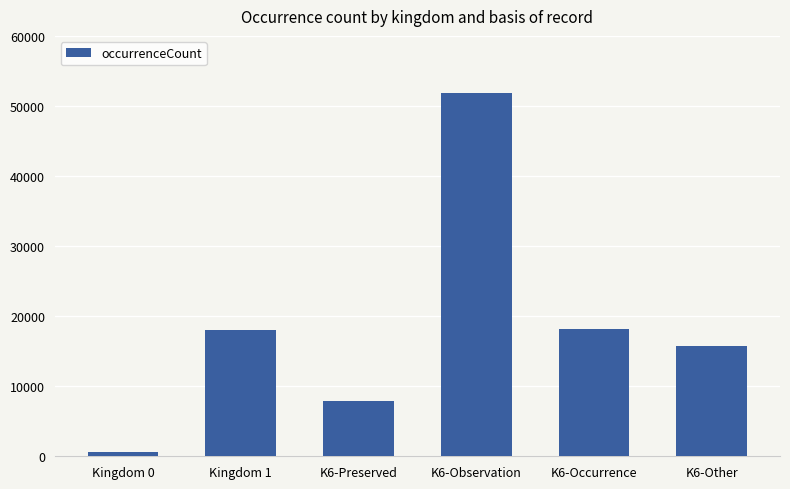

The chart shows a value of 5216 at K6-Preserved. True or false?

False